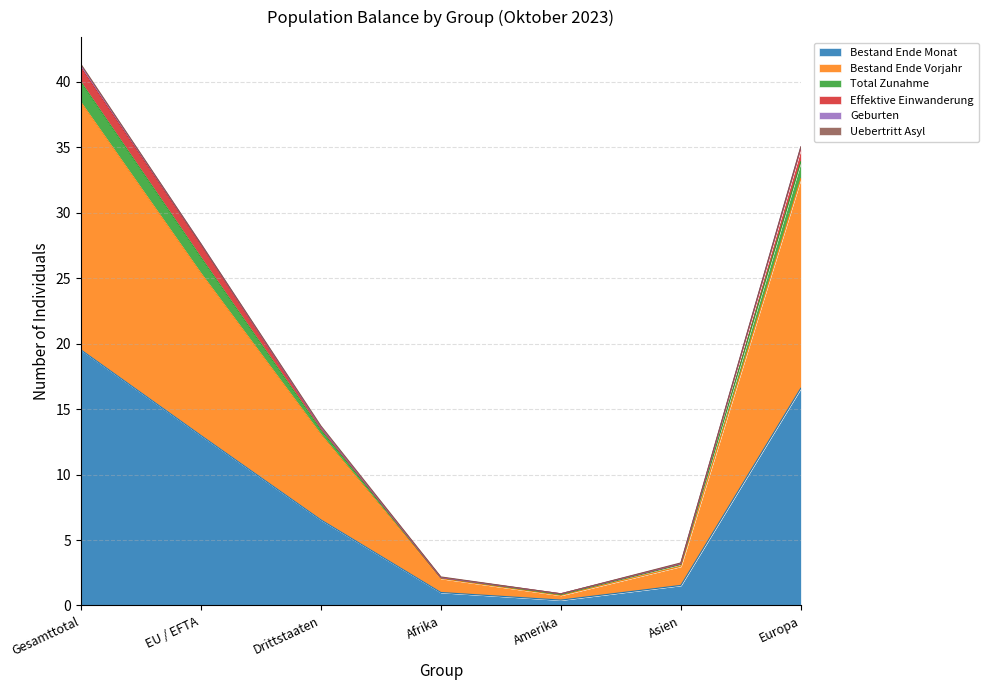

How many lines are shown in the chart?

6